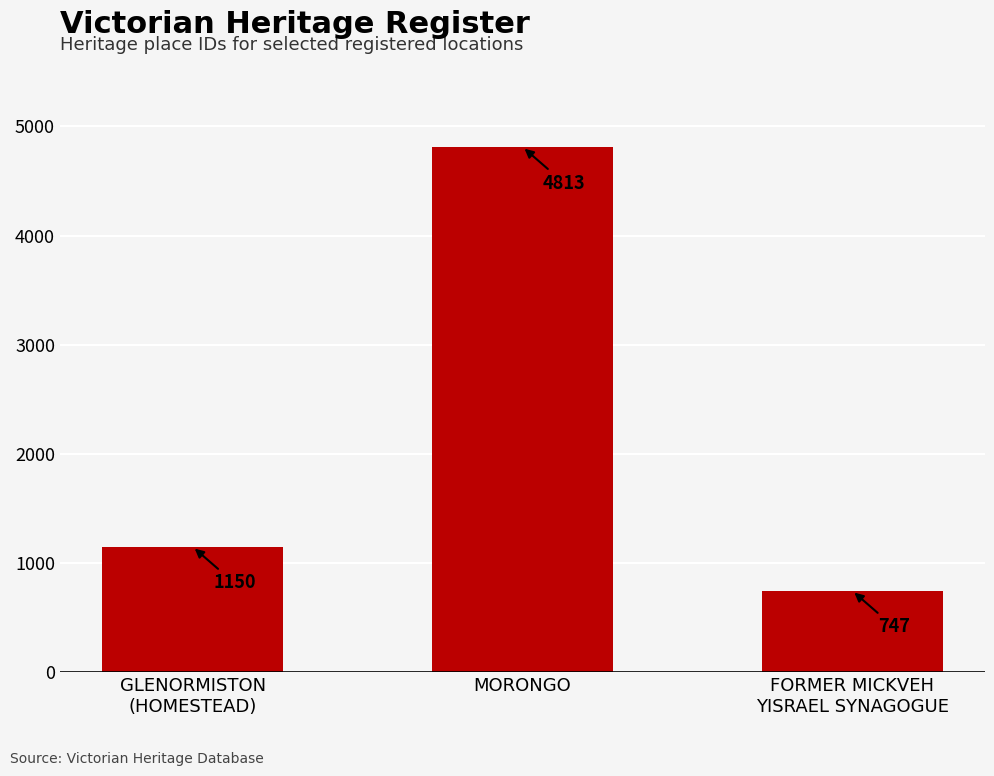

What is the difference between the maximum and minimum values?

4066